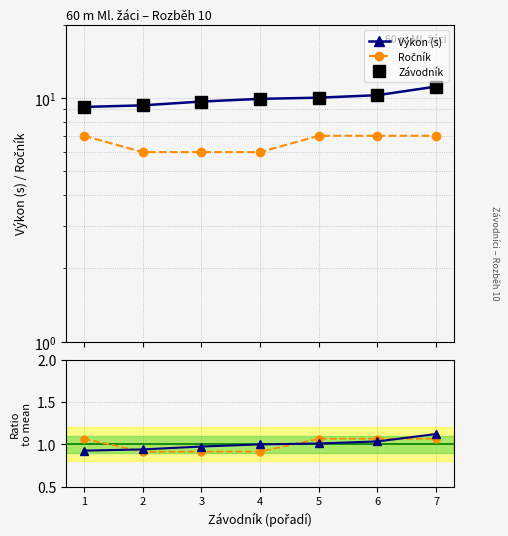

What is the value of the Výkon ratio point at the 3rd from the left?

1.0